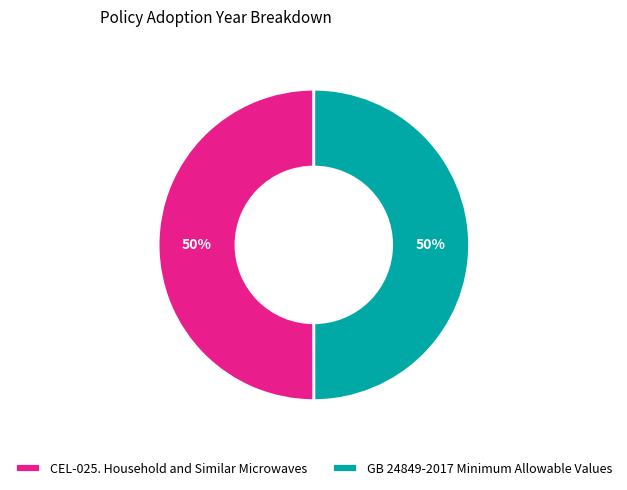

What percentage is the CEL-025. Household and Similar Microwaves slice, to the nearest percent?

50%